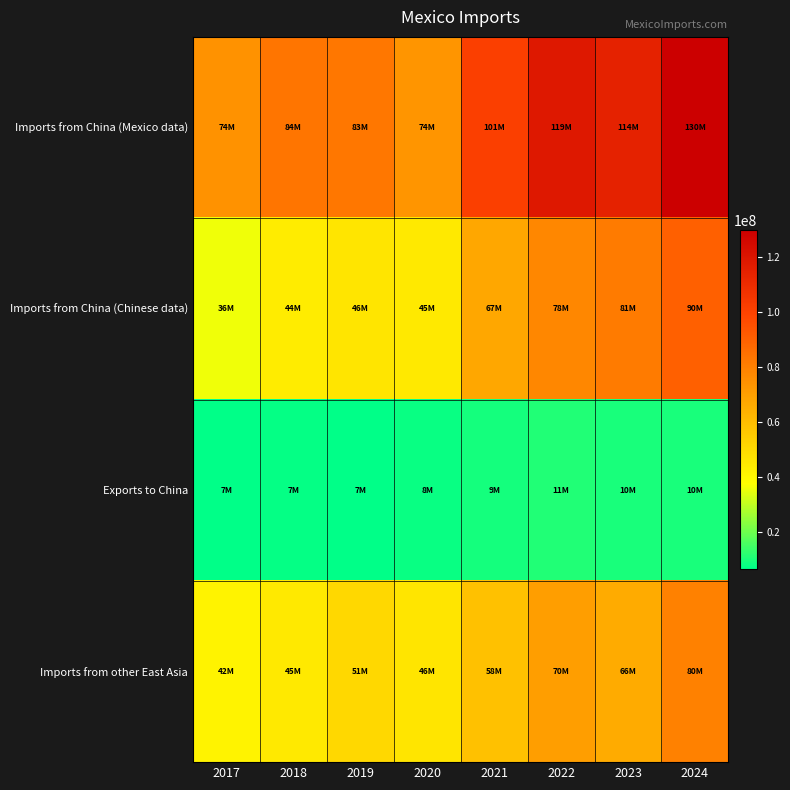

How many distinct data groups are displayed?

4